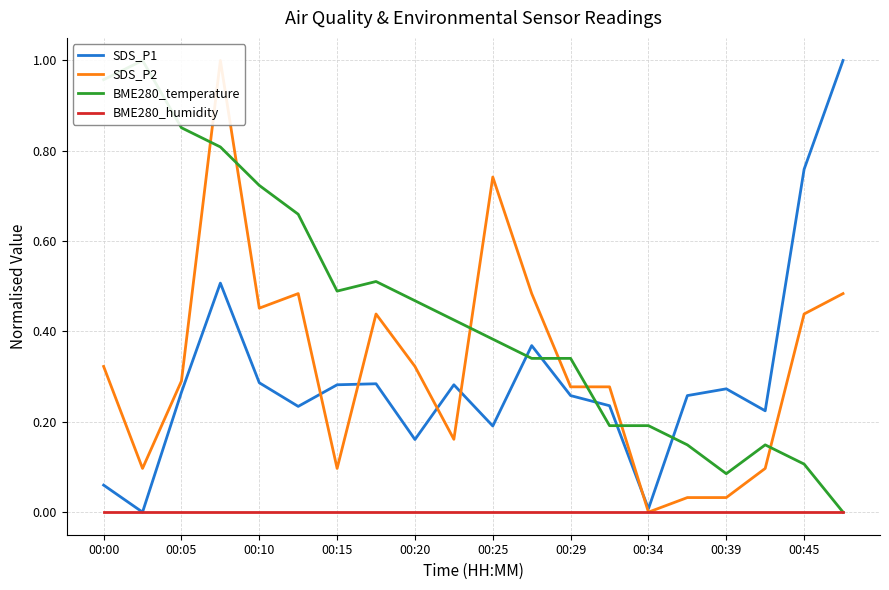

The value of SDS_P1 at 00:29 is 0.5. True or false?

False